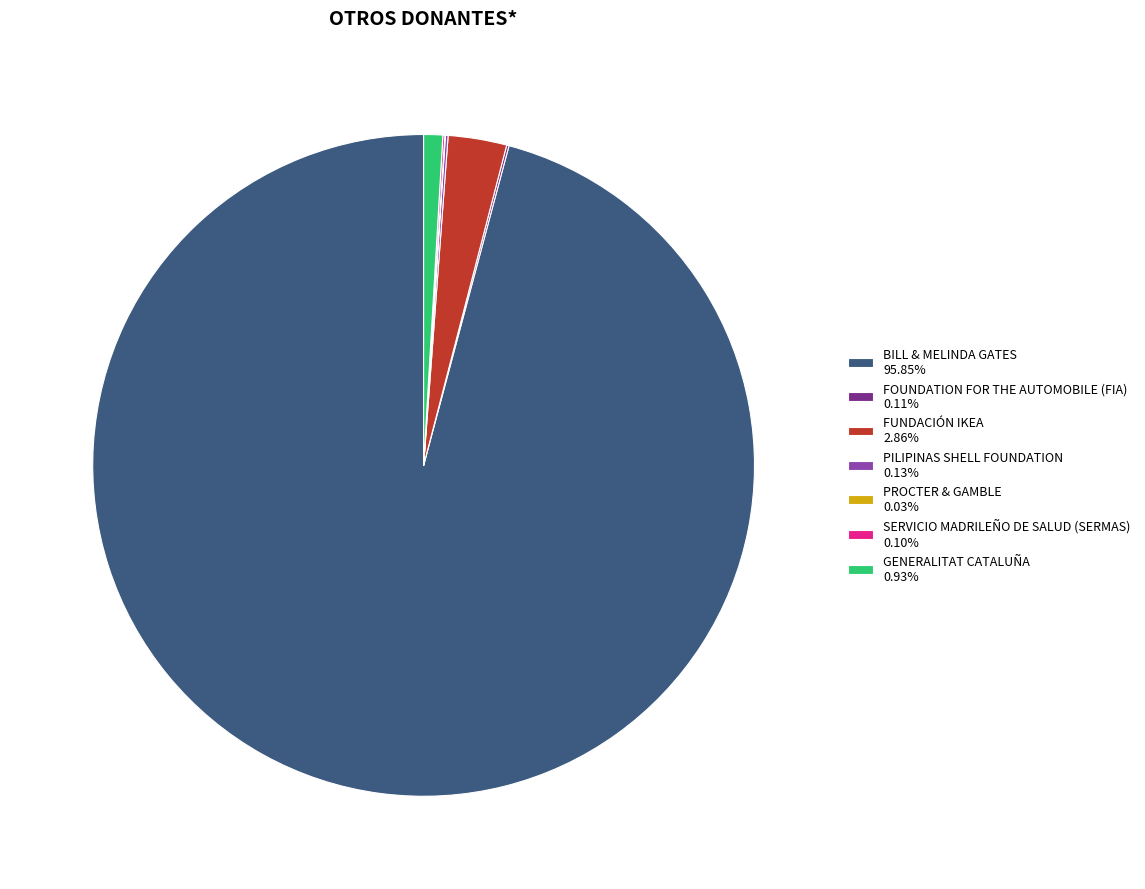

Is there any slice that represents more than half of the pie?

Yes